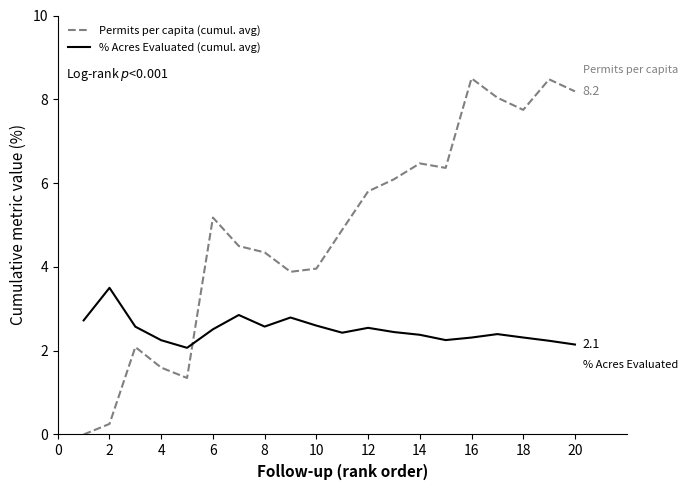

Rank the series by their average value, from highest to lowest.

Permits per capita (cumul. avg), % Acres Evaluated (cumul. avg)